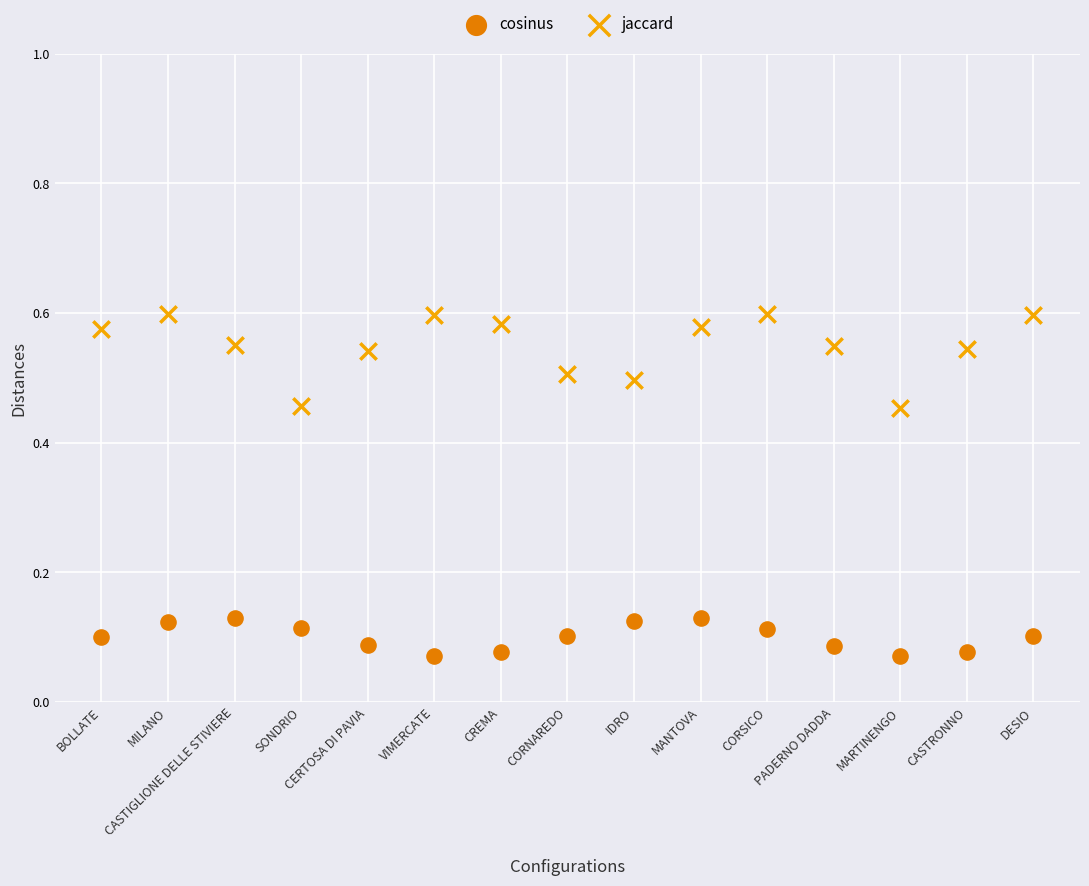

What are all the series names shown in the legend?

cosinus, jaccard